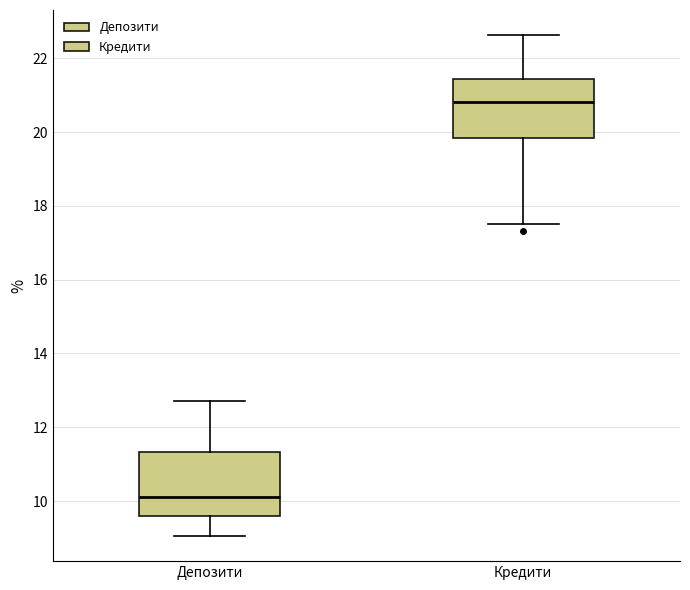

Where is the upper edge of the box for Депозити on the y-axis? The values are not printed on the chart, so give them approximately, as read against the axis.

11.4